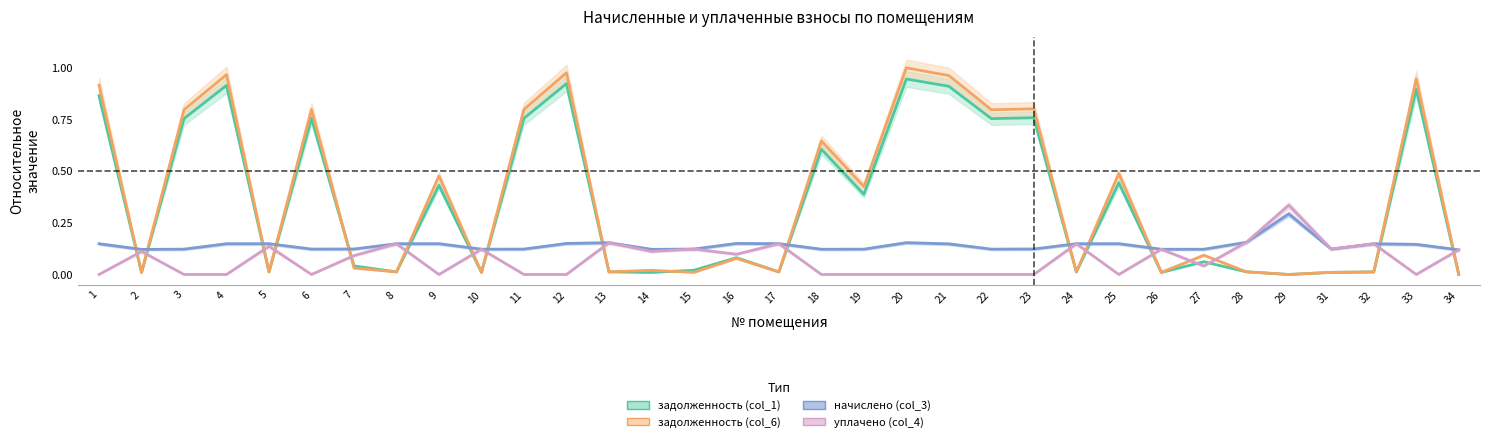

Which series has the largest range (max minus min)?

задолженность (col_6)